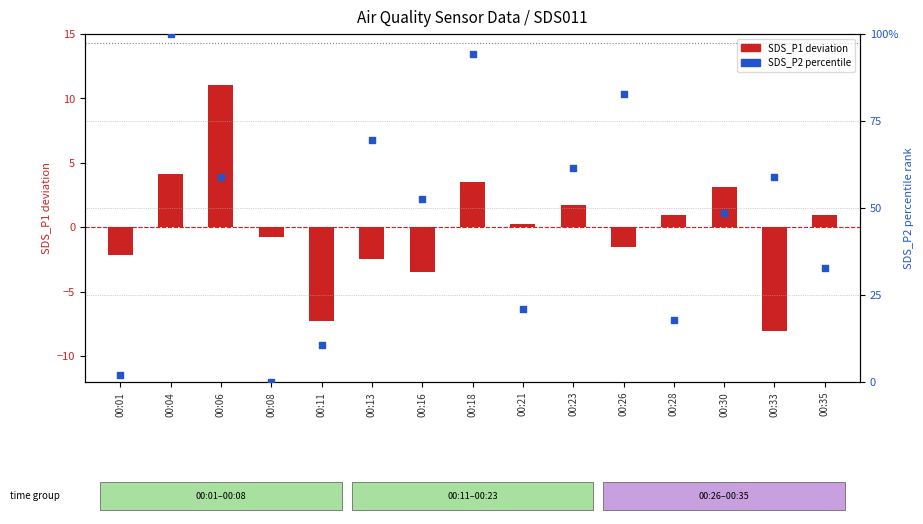

Which series has the largest total across all categories?

SDS_P2 percentile